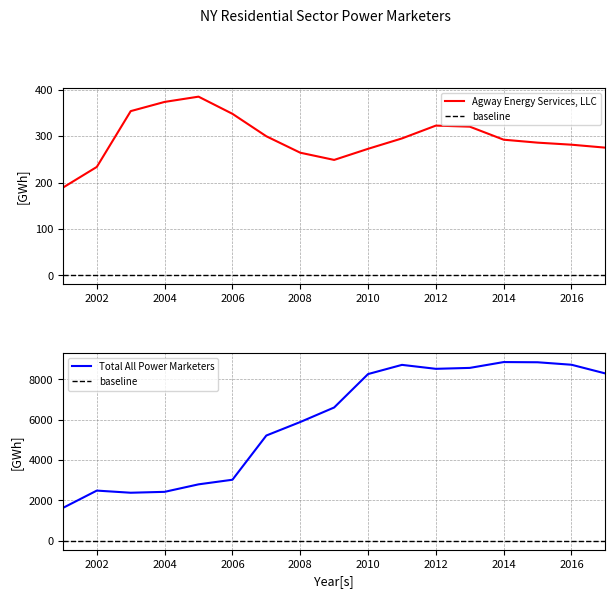

The value of Total All Power Marketers at 14 is 14603.2. True or false?

False